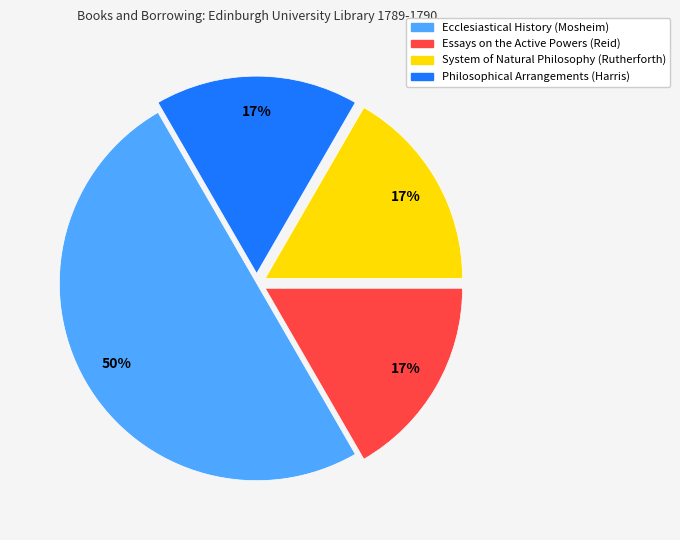

Count the number of slices in the pie.

4